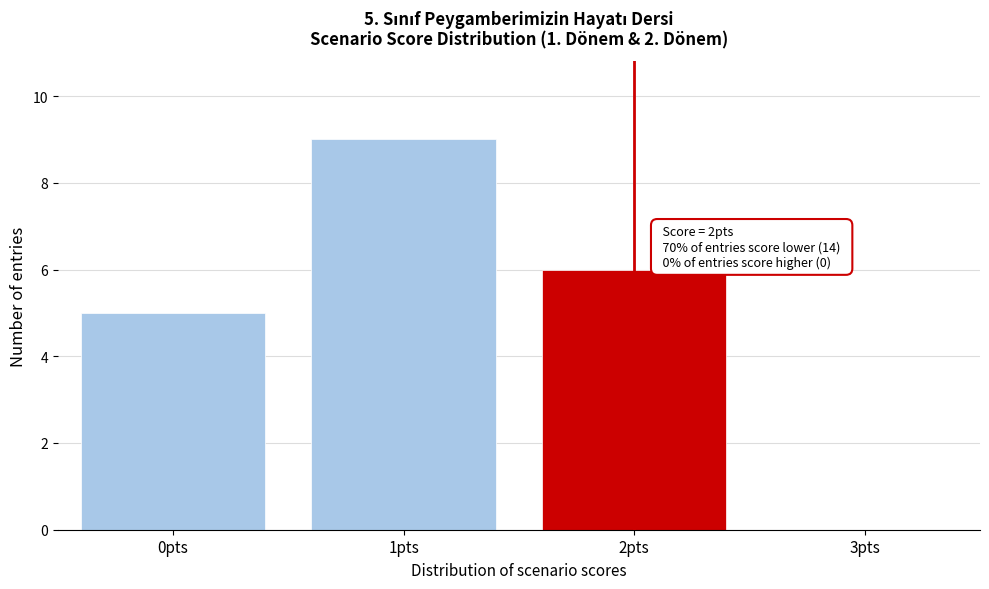

Reading left to right, extract all data points from this chart.

0pts=5	1pts=9	2pts=6	3pts=0